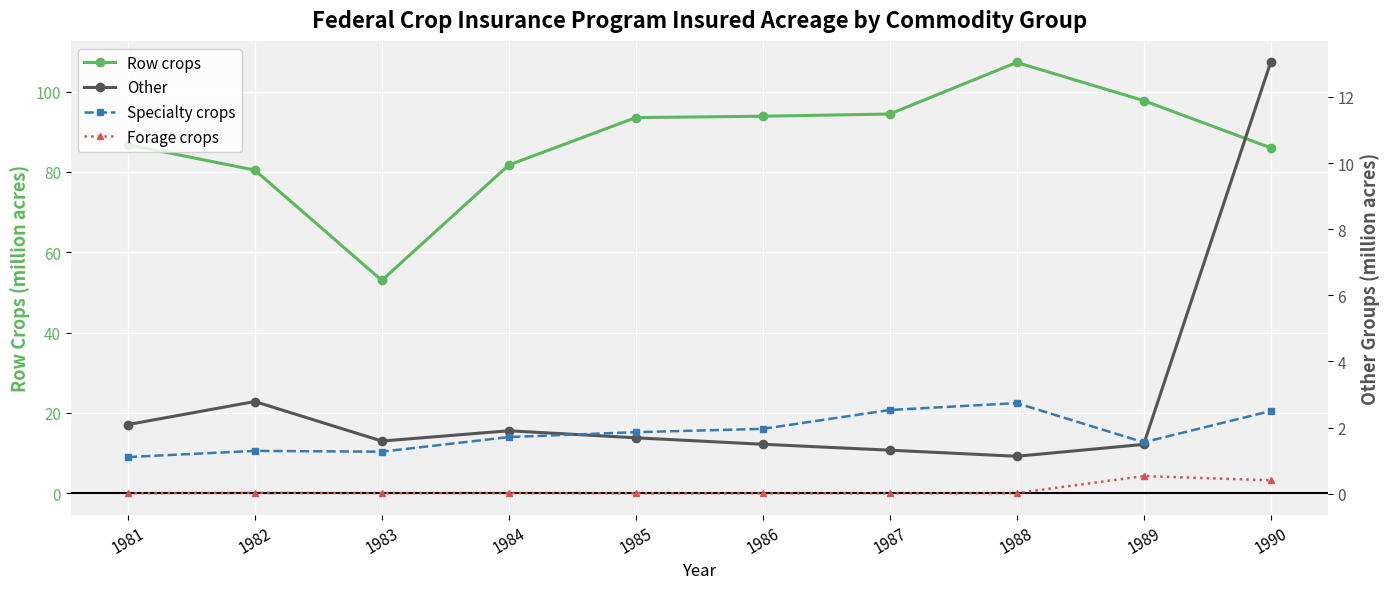

At which category does the chart reach its minimum across all series?

1986